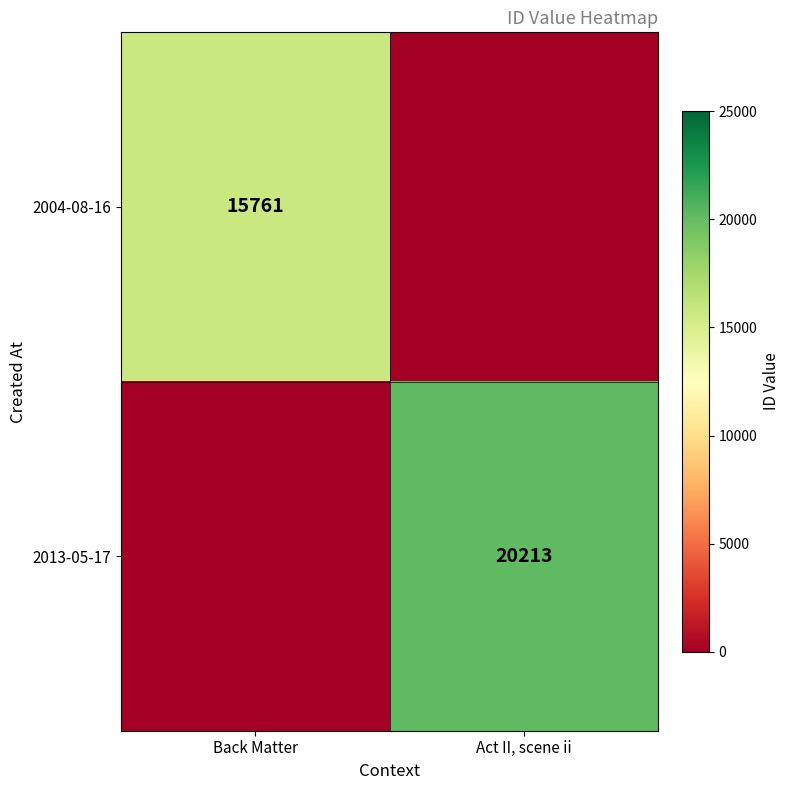

The value of 2013-05-17 at Act II, scene ii is 29421. True or false?

False